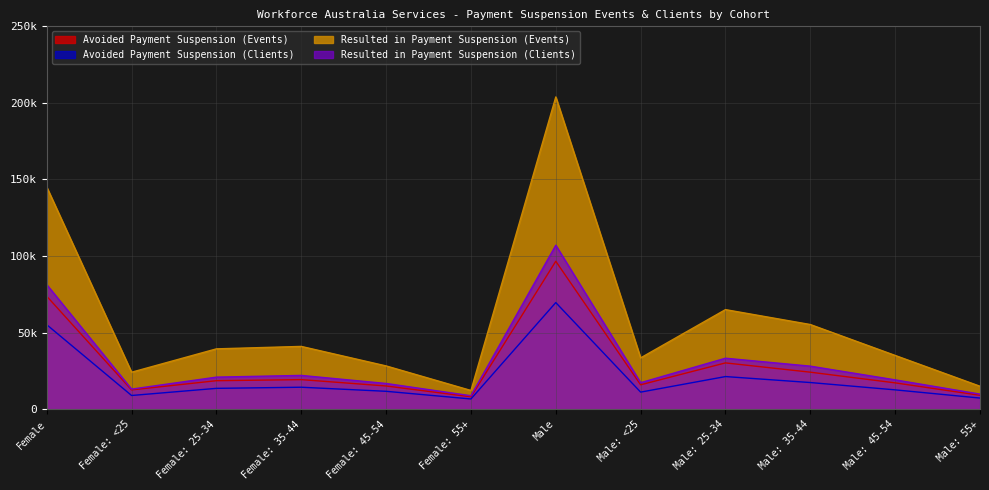

Where is Avoided Payment Suspension (Clients) nearest to the value 38155?

Male: 25-34